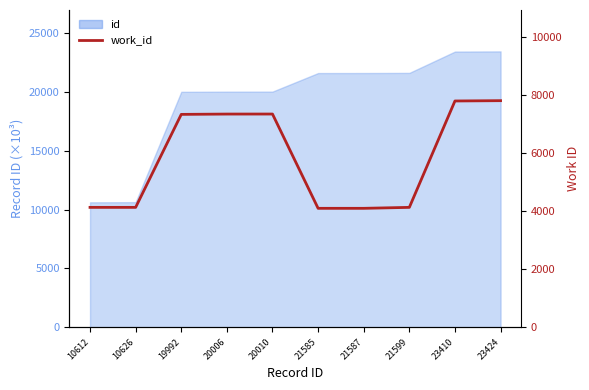

Between 10612 and 20010, which is larger?

20010